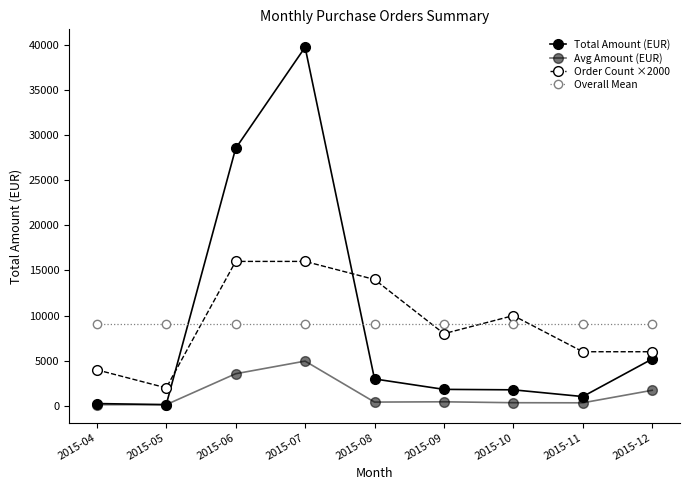

At which category is the sum across all series the highest?

2015-07